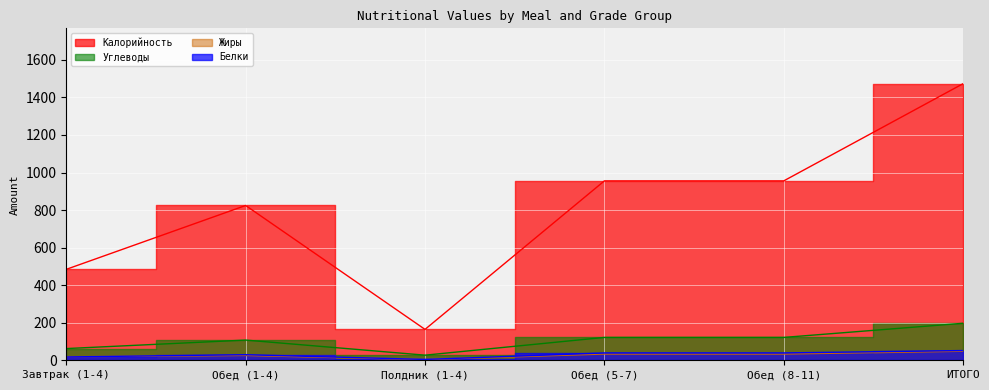

What is the greatest value displayed?

1473.2